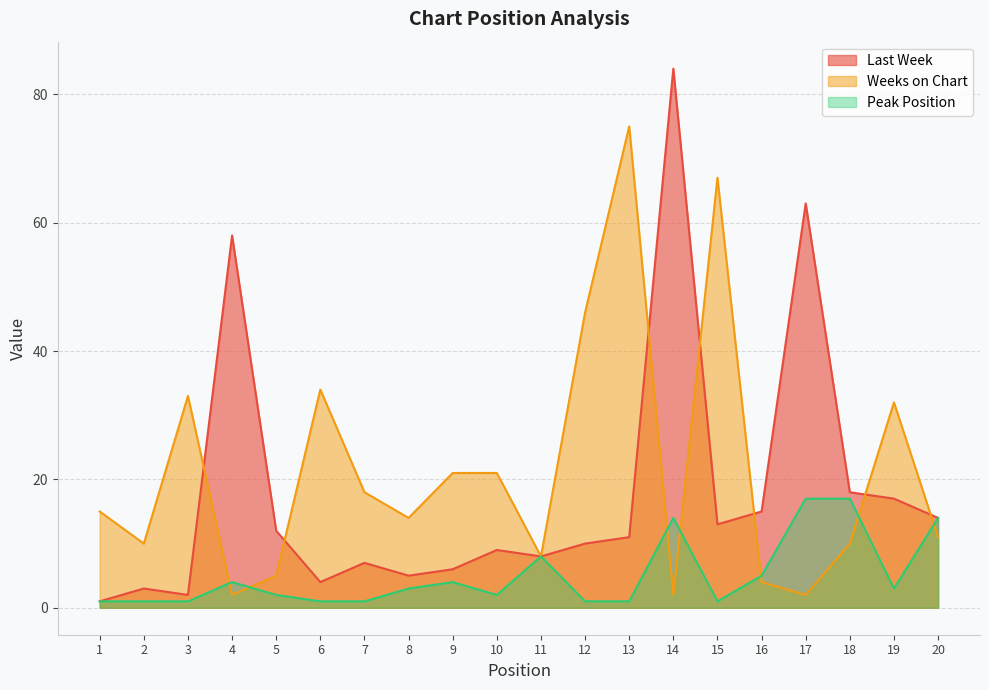

How many data points in Last Week are less than 11?

10